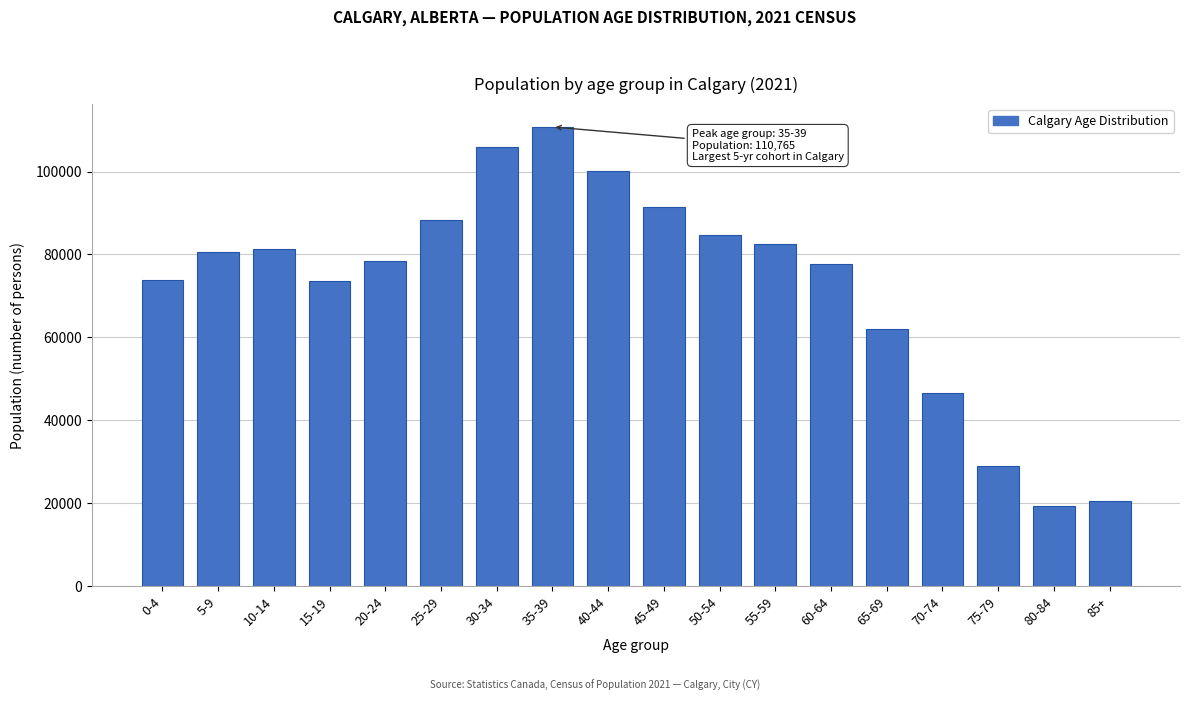

Where is the data nearest to the value 65085?

65-69